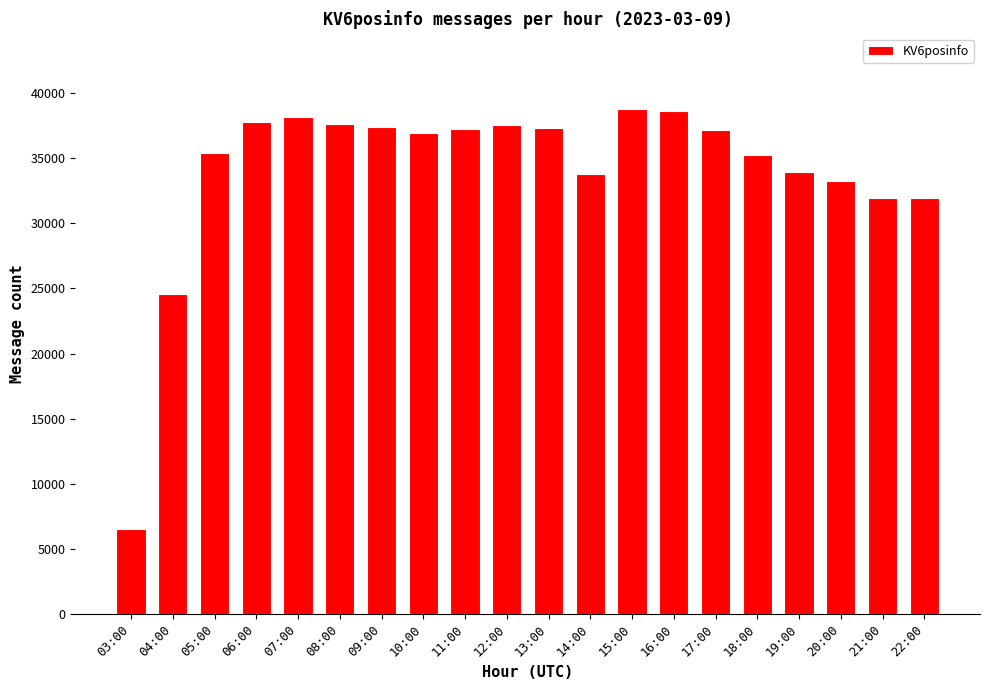

What is the value of the 5th bar from the left?

38180